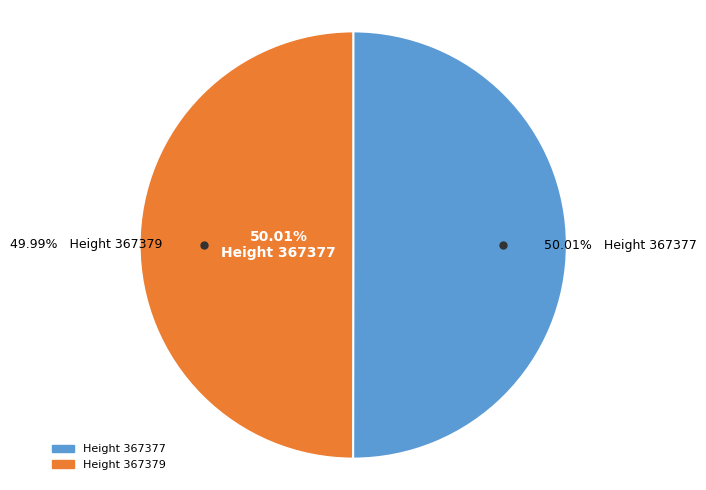

To the nearest percent, what is the average slice percentage?

50%